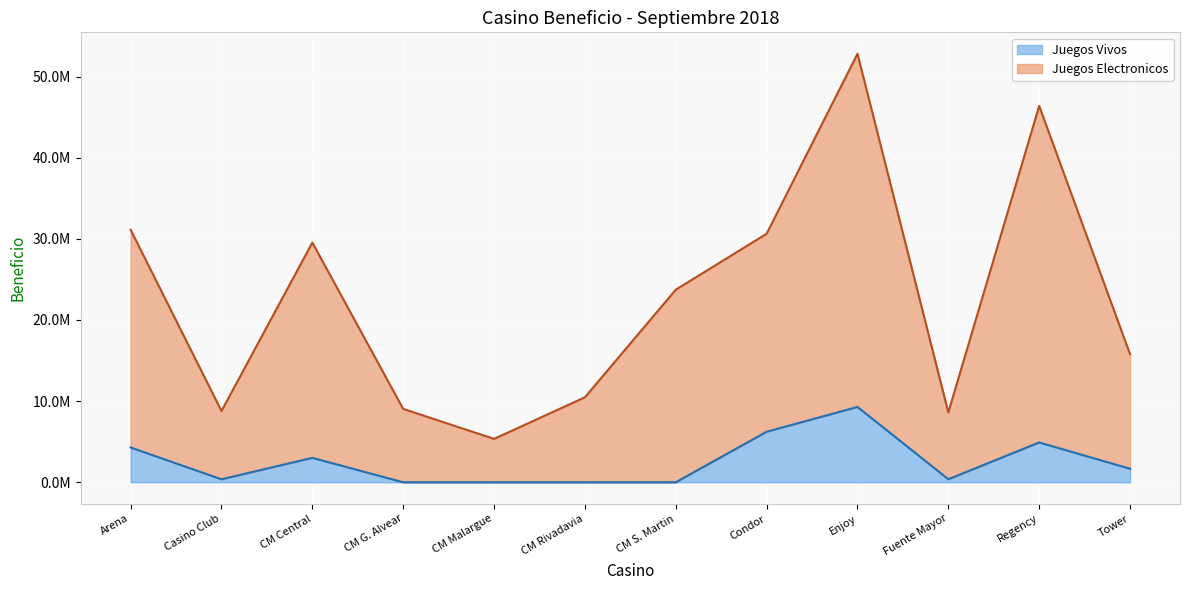

The value of Juegos Electronicos at Fuente Mayor is 8609756.9. True or false?

True